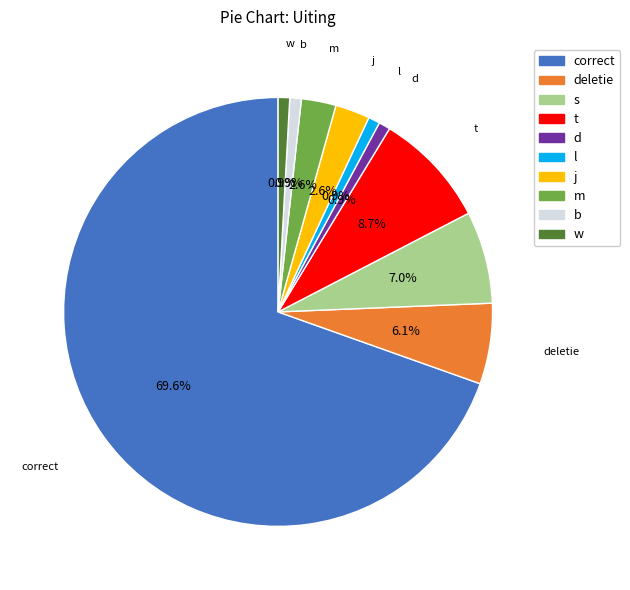

How many segments does this pie chart have?

10